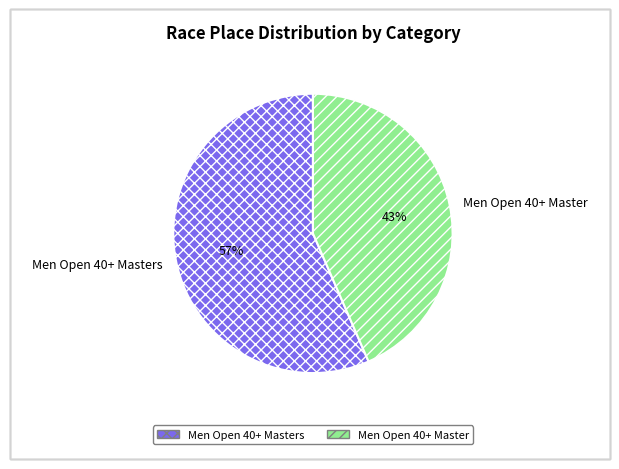

Which slice is the smallest?

Men Open 40+ Master